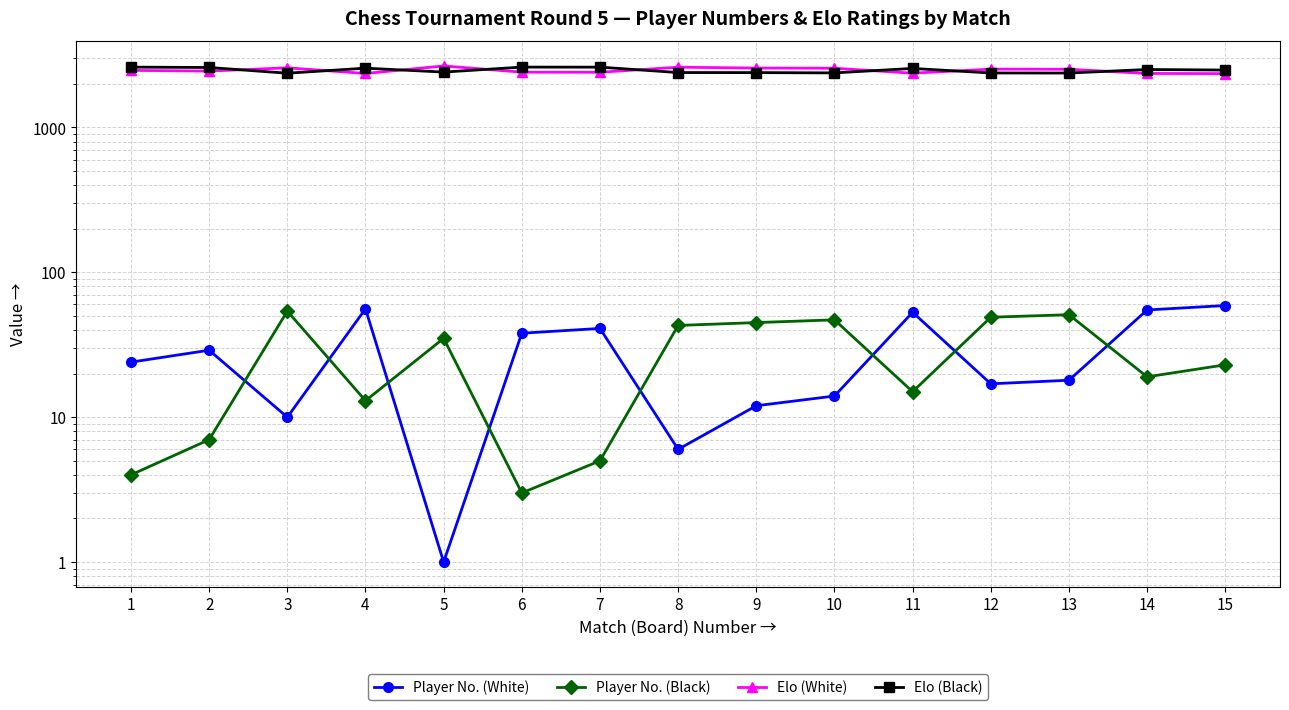

The Player No. (Black) series shows 43 at 8. True or false?

True